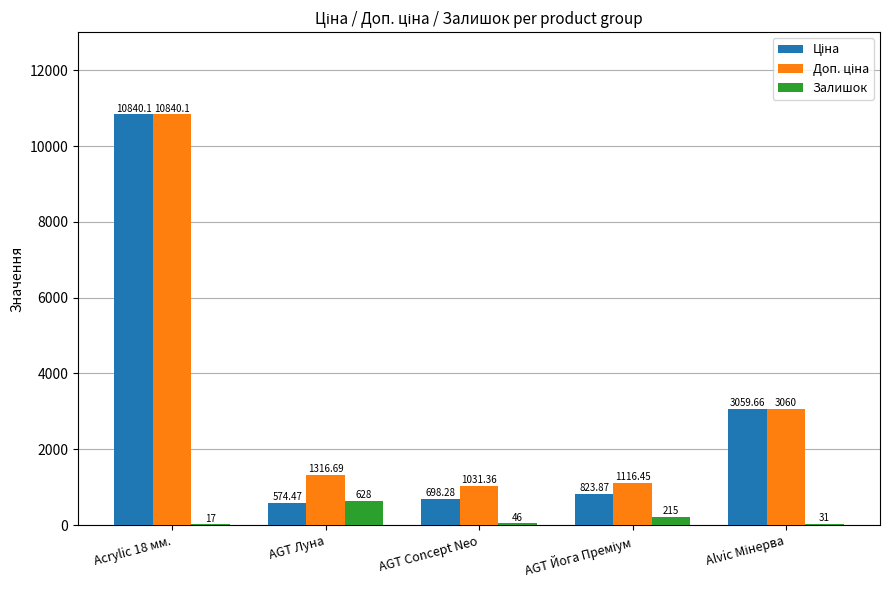

What is the total value across all series at AGT Concept Neo?

1775.6